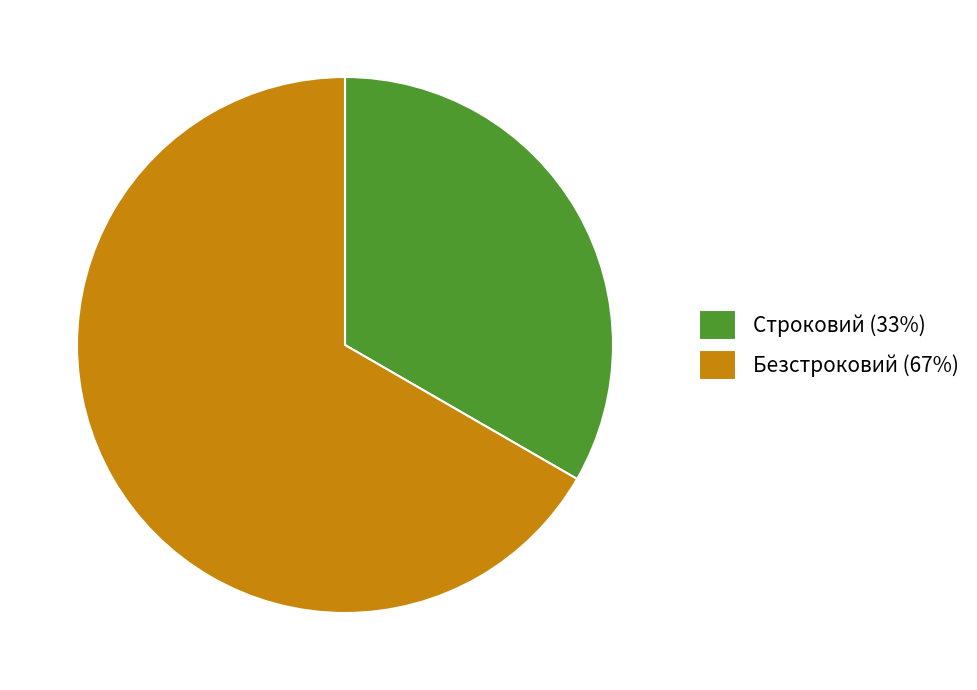

What is the largest slice in the pie chart?

Безстроковий